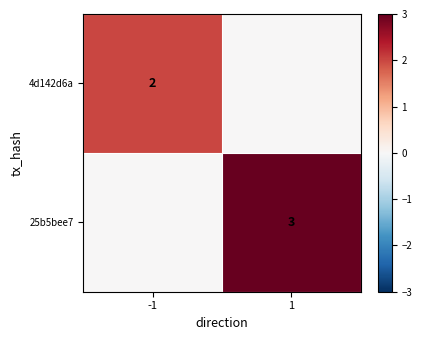

The value of 4d142d6a at -1 is 3. True or false?

False